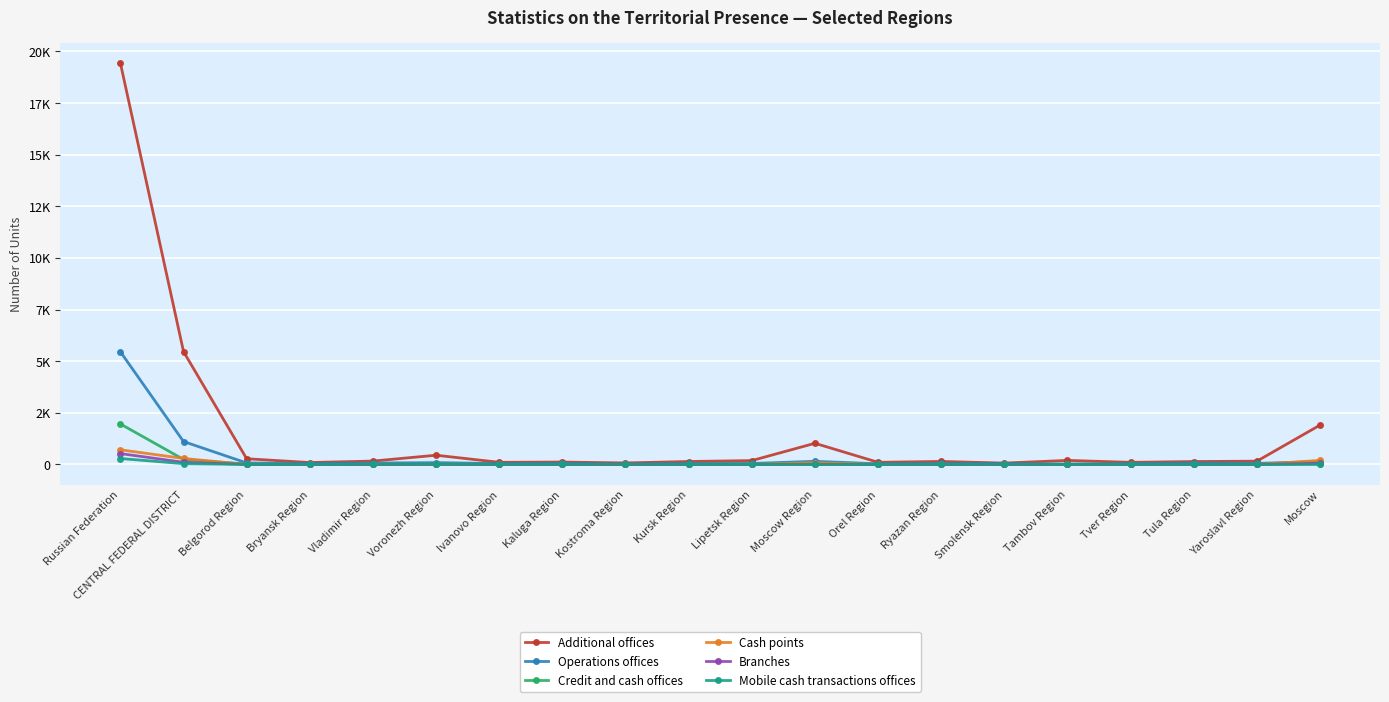

What is the approximate value of Cash points at CENTRAL FEDERAL DISTRICT?

292